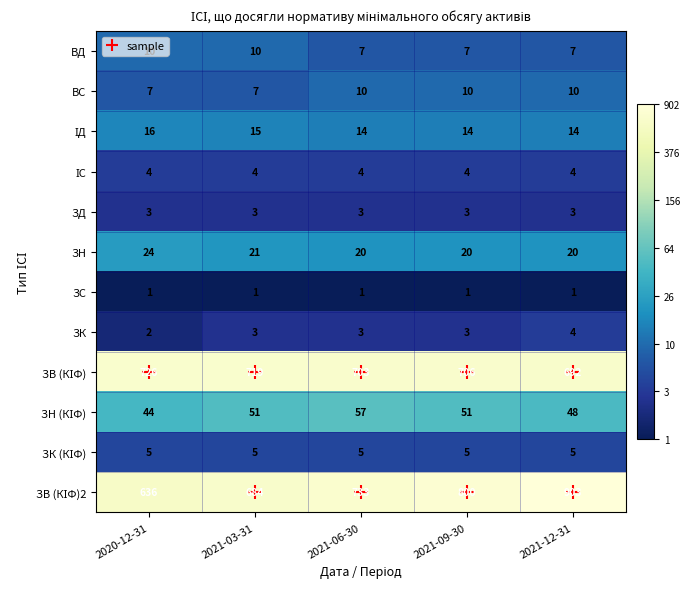

What is the difference between the highest and lowest values at 2020-12-31?

725